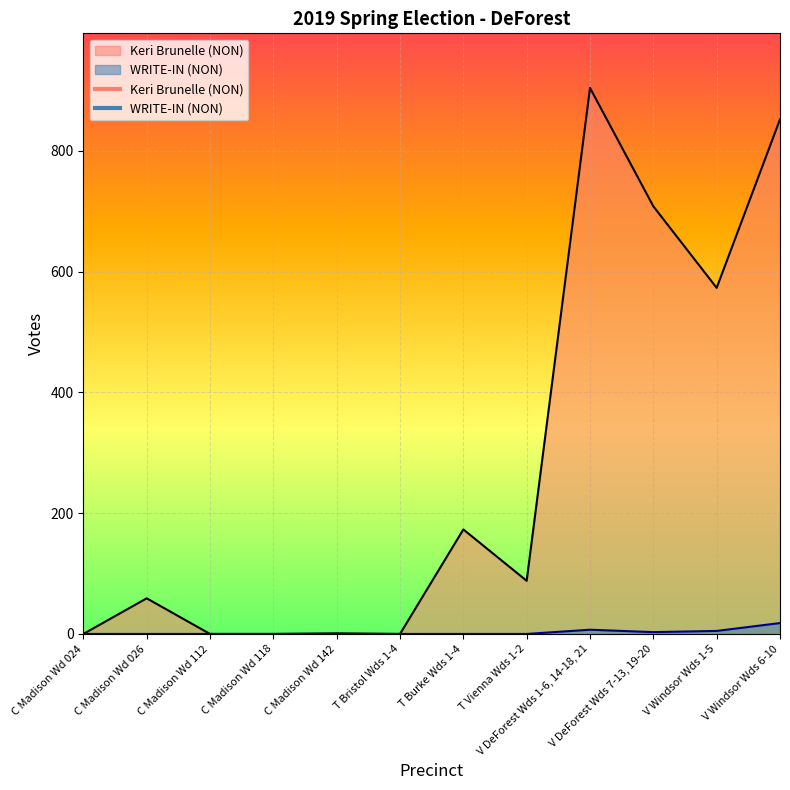

Which has a higher value, C Madison Wd 024 or C Madison Wd 142?

C Madison Wd 142